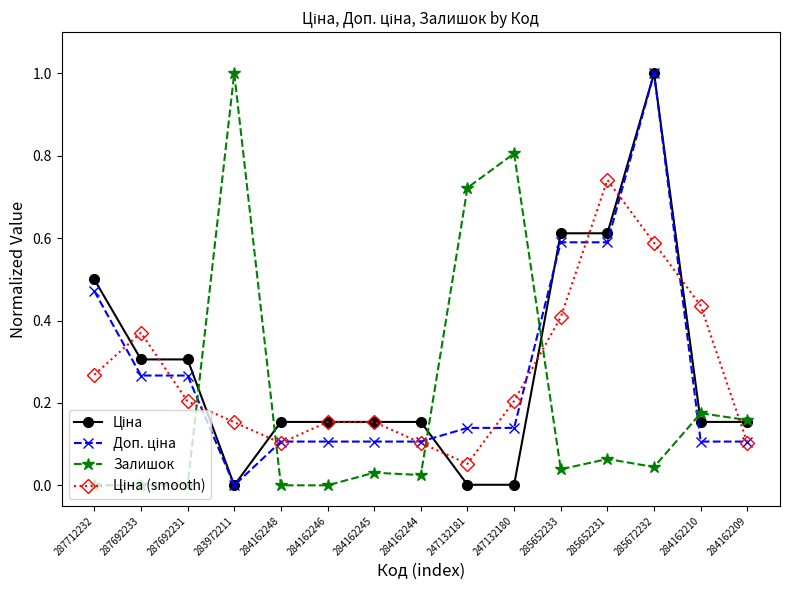

Is this an area chart (filled region under the line)?

No